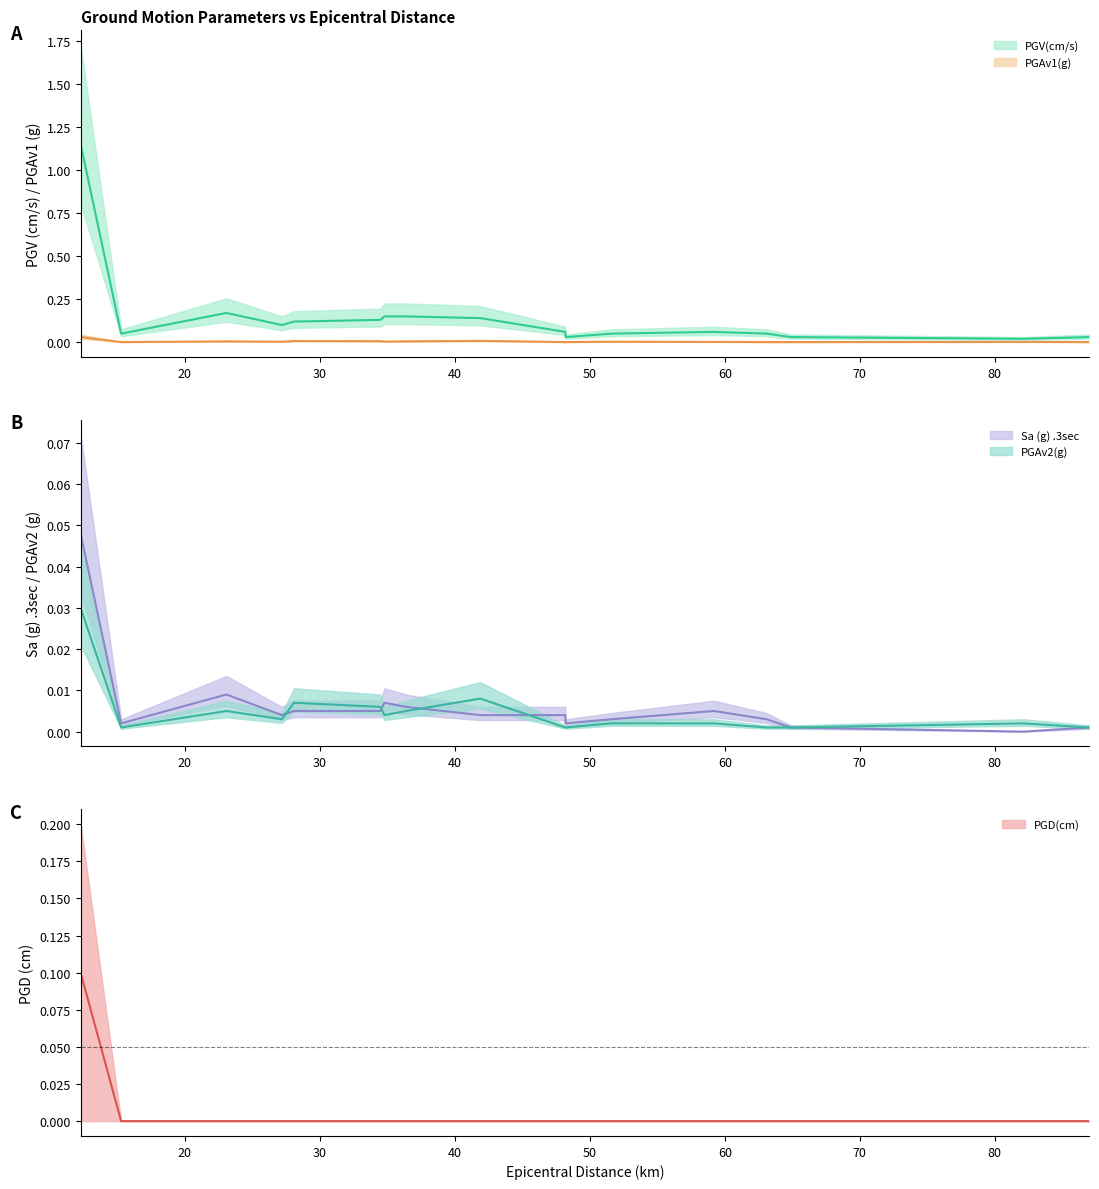

True or false: PGAv2(g) and Sa (g) .3sec intersect in this chart.

True